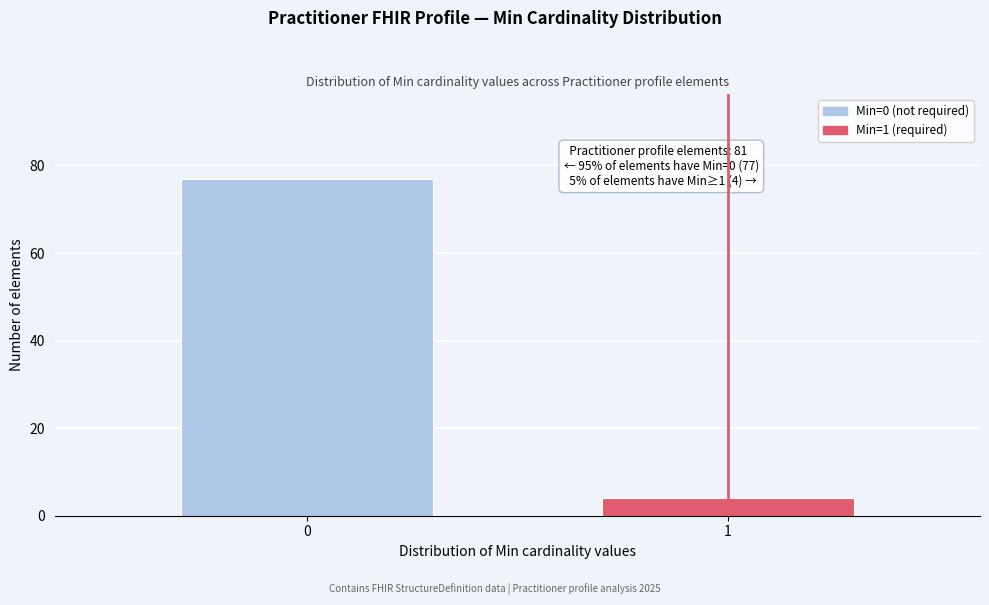

Reading left to right, what are all the values shown in this chart?

0=77	1=4